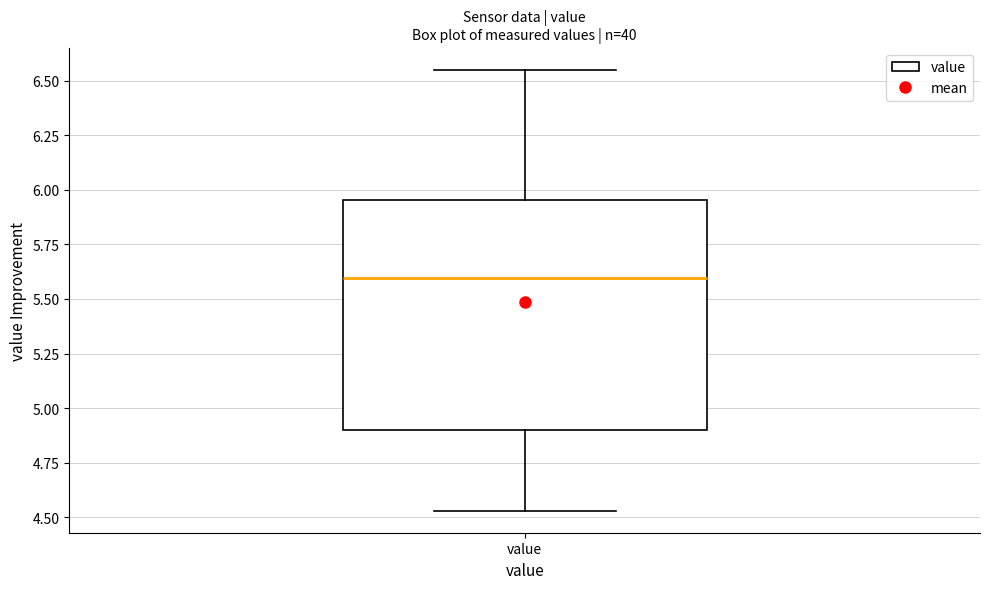

Transcribe this box plot: give where the median line is, the range the box spans, and where the two whiskers end, as read against the y-axis. The values are not printed on the chart, so give them approximately, as read against the axis.

median 5.60, box 4.90 to 5.95, whiskers 4.55 to 6.55